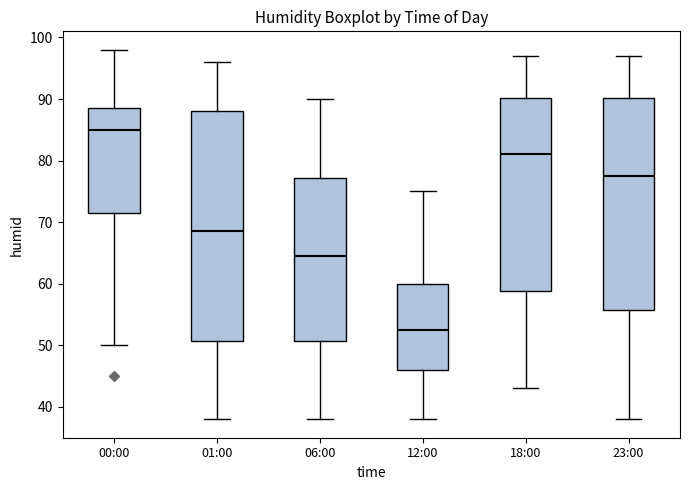

Which box has the lowest median line?

12:00